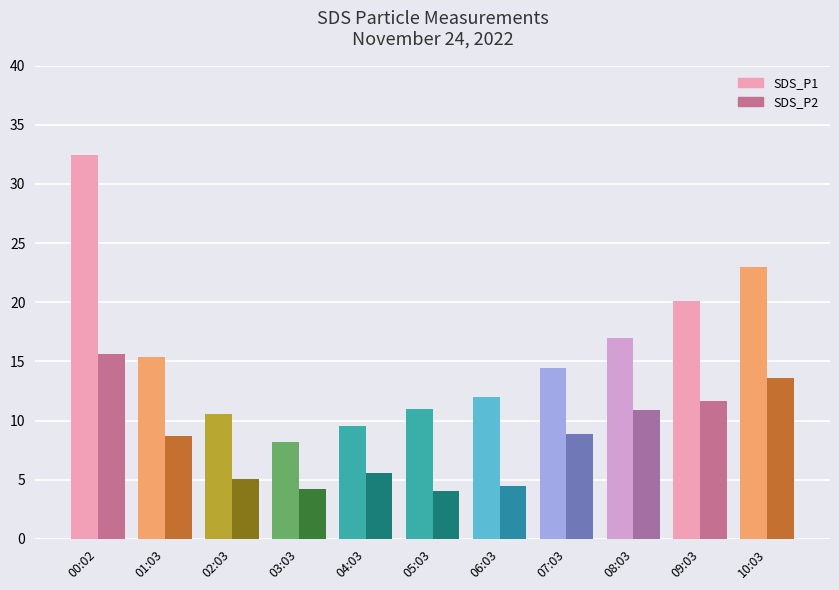

Reading left to right, extract all data points from this chart.

SDS_P1: 32.5	15.4	10.6	8.2	9.5	11.0	12.0	14.5	17.0	20.1	23.0
SDS_P2: 15.6	8.7	5.1	4.2	5.6	4.1	4.5	8.9	10.9	11.6	13.6